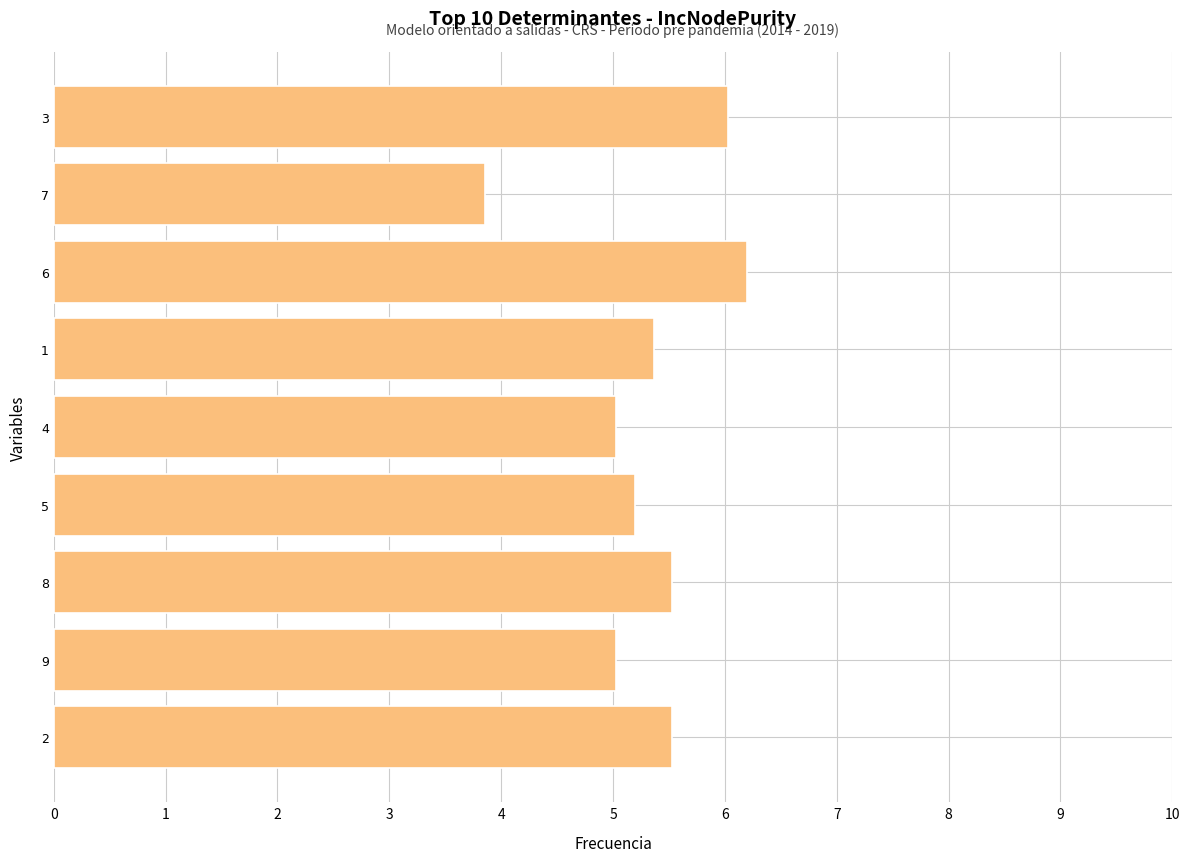

What is the minimum value shown in the chart?

3.9